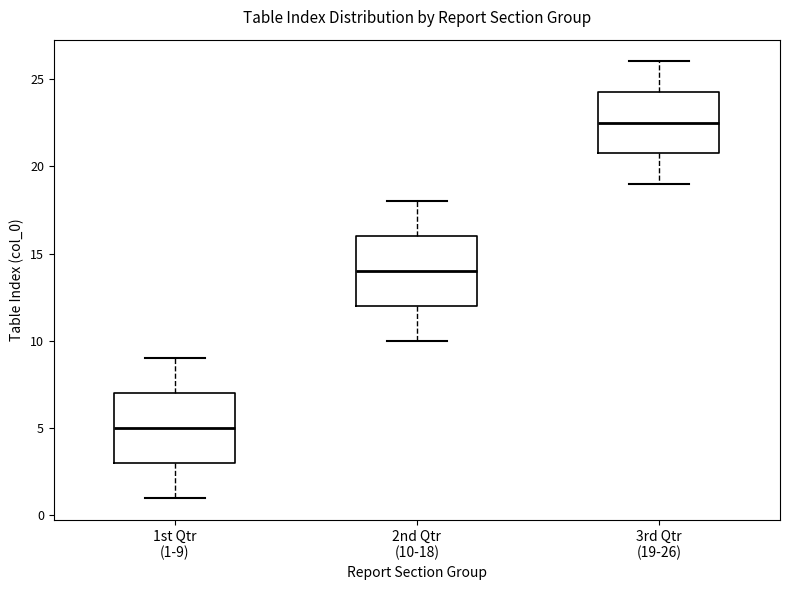

Reading left to right, transcribe this box plot: for each box, give where its median line is, the range the box spans, and where its two whiskers end, as read against the y-axis. The values are not printed on the chart, so give them approximately, as read against the axis.

1st Qtr (1-9): median 5.0, box 3.0 to 7.0, whiskers 1.0 to 9.0
2nd Qtr (10-18): median 14.0, box 12.0 to 16.0, whiskers 10.0 to 18.0
3rd Qtr (19-26): median 22.5, box 21.0 to 24.5, whiskers 19.0 to 26.0